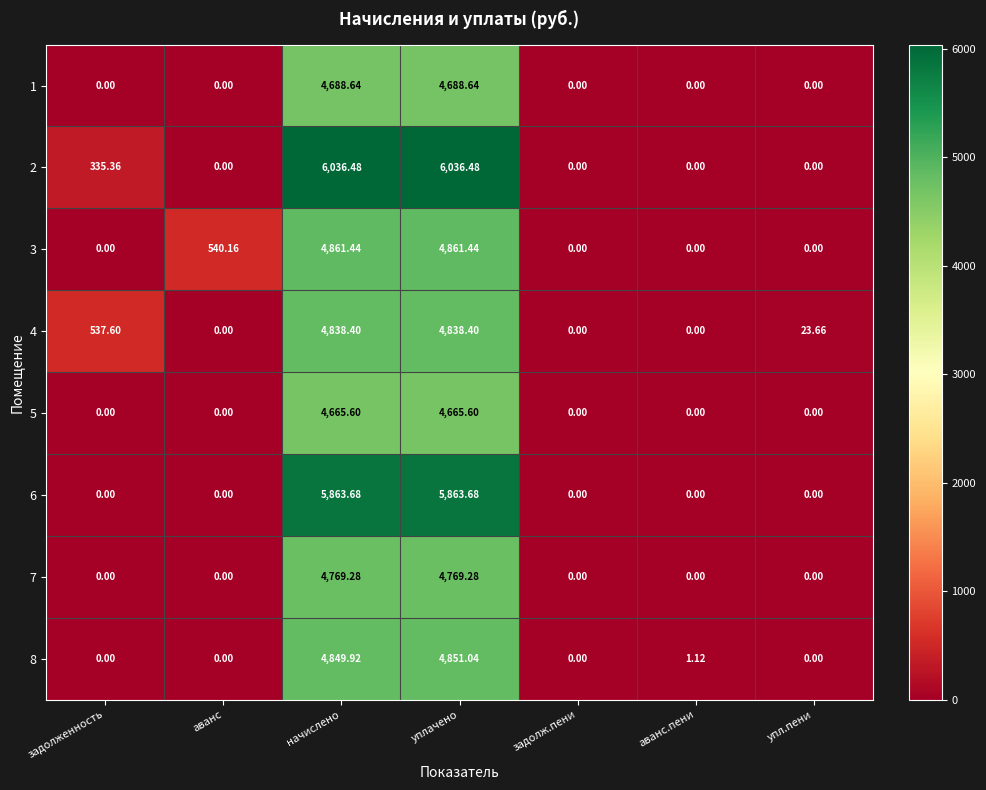

Which category has the highest value in the 8 series?

уплачено